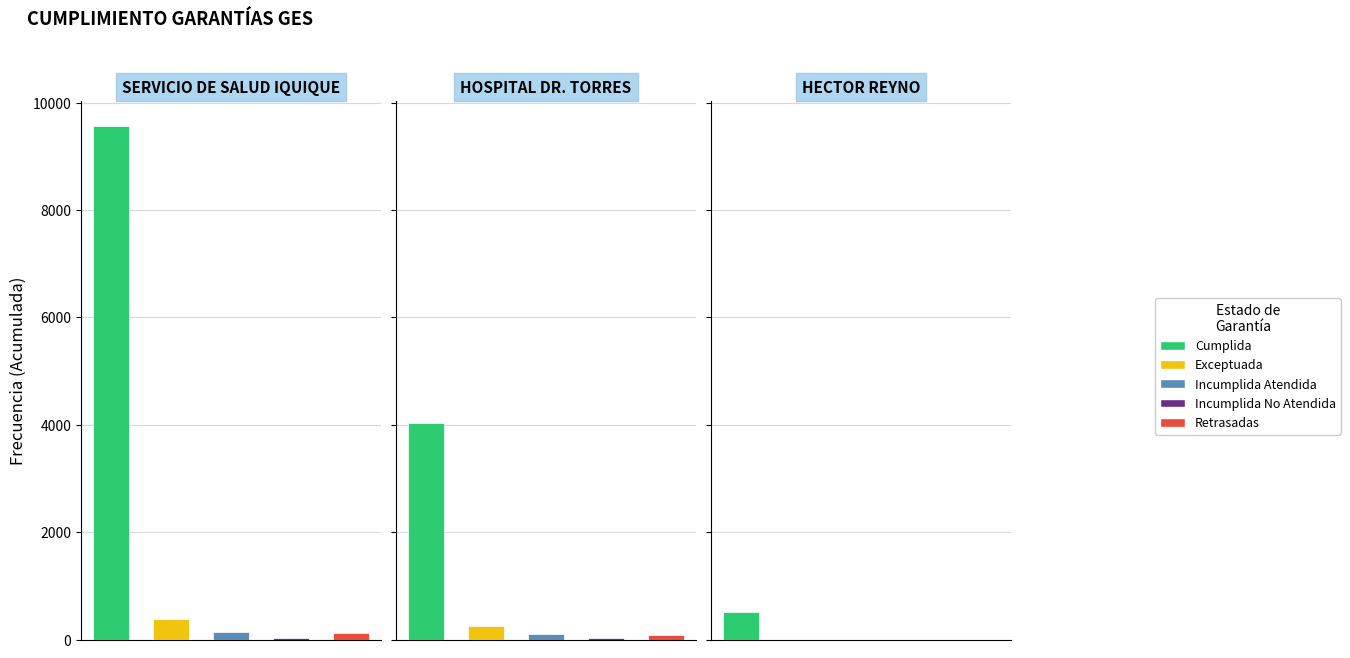

True or false: Retrasadas has a value of 19 at HOSPITAL DR. TORRES.

False